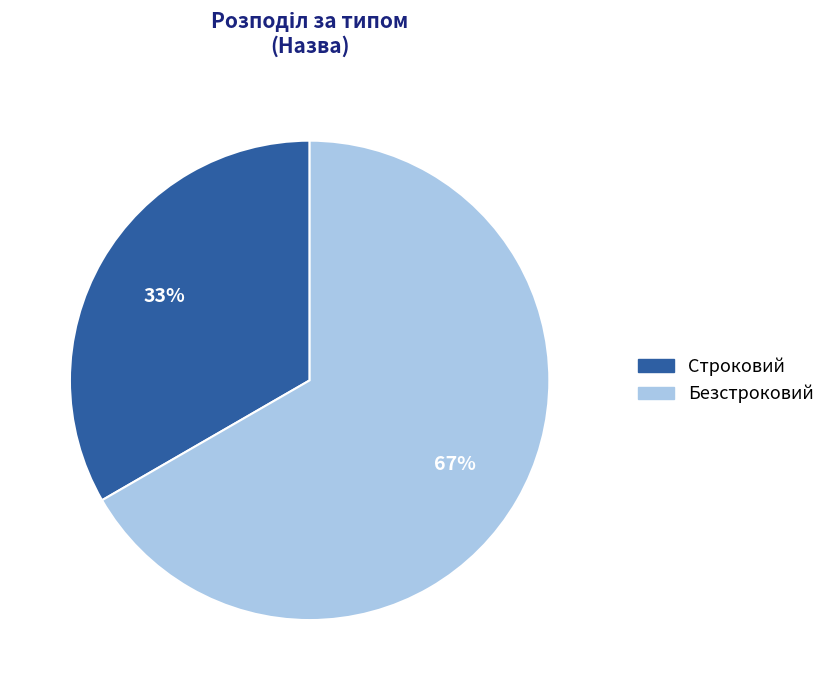

Rank the categories by value from highest to lowest.

Безстроковий, Строковий